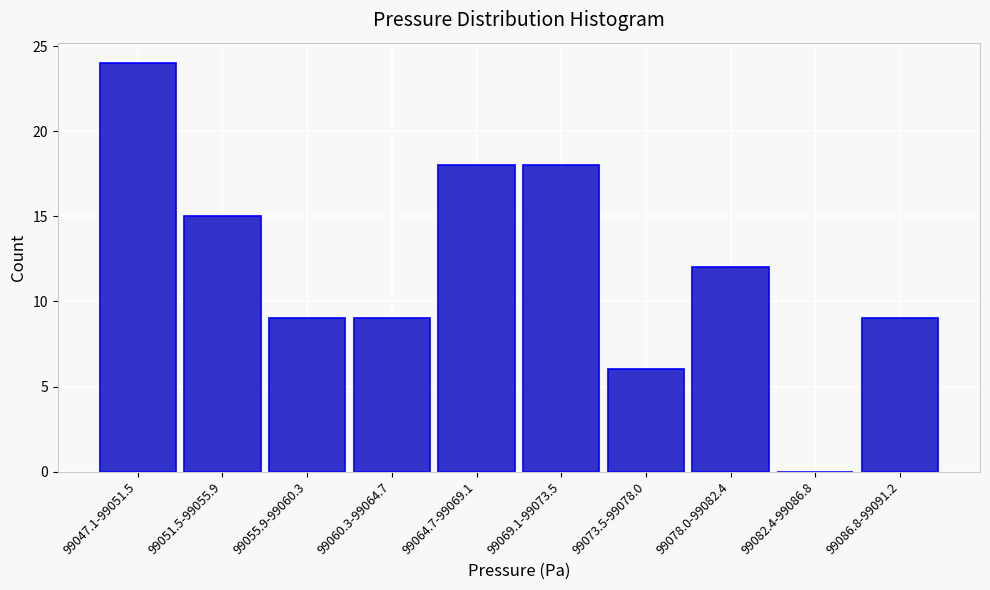

Reading left to right, transcribe all the data shown in this chart.

99047.1-99051.5=24	99051.5-99055.9=15	99055.9-99060.3=9	99060.3-99064.7=9	99064.7-99069.1=18	99069.1-99073.5=18	99073.5-99078.0=6	99078.0-99082.4=12	99082.4-99086.8=0	99086.8-99091.2=9